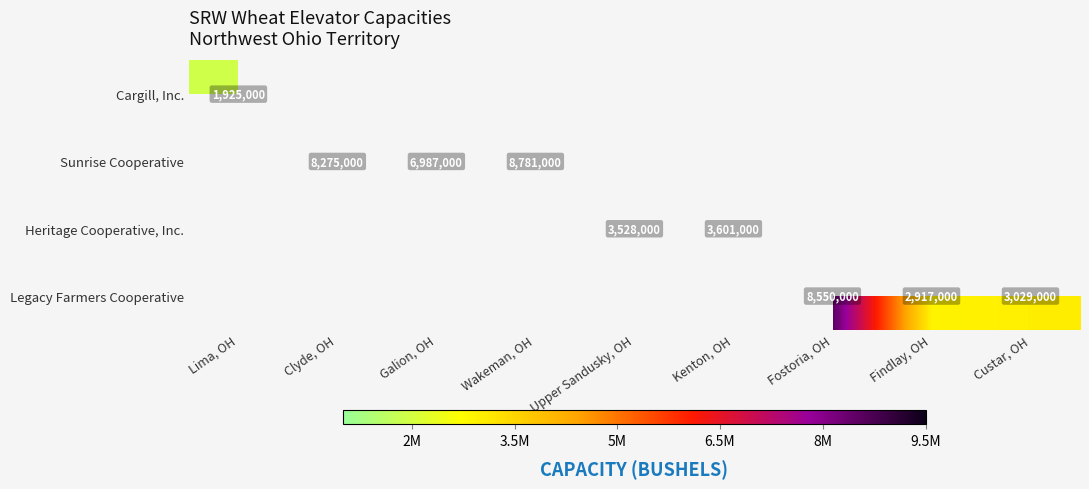

Between Lima, OH and Custar, OH, which is larger?

Custar, OH